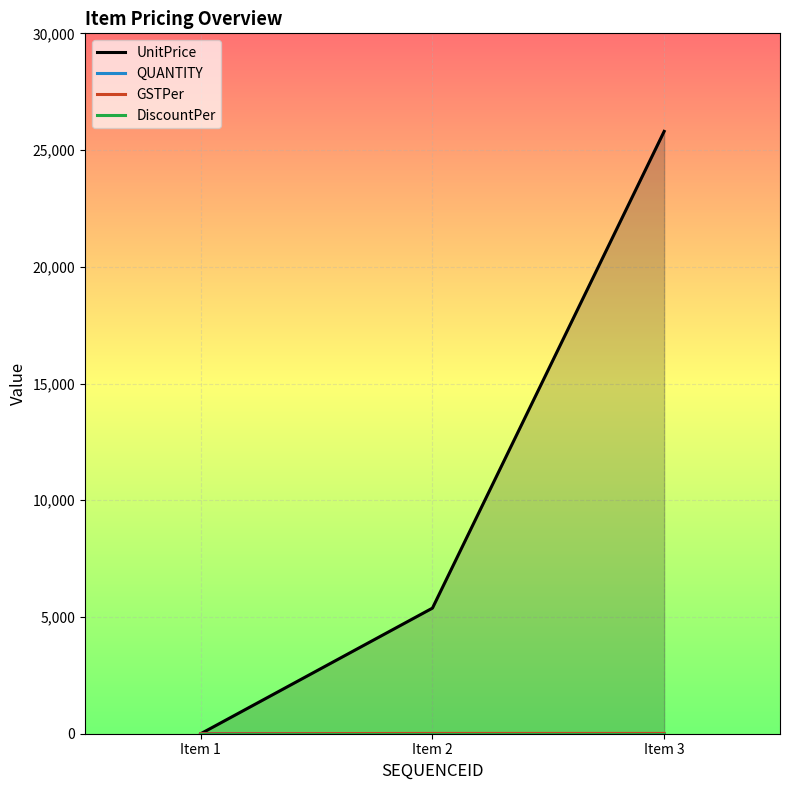

Where is GSTPer nearest to the value 6?

Item 1